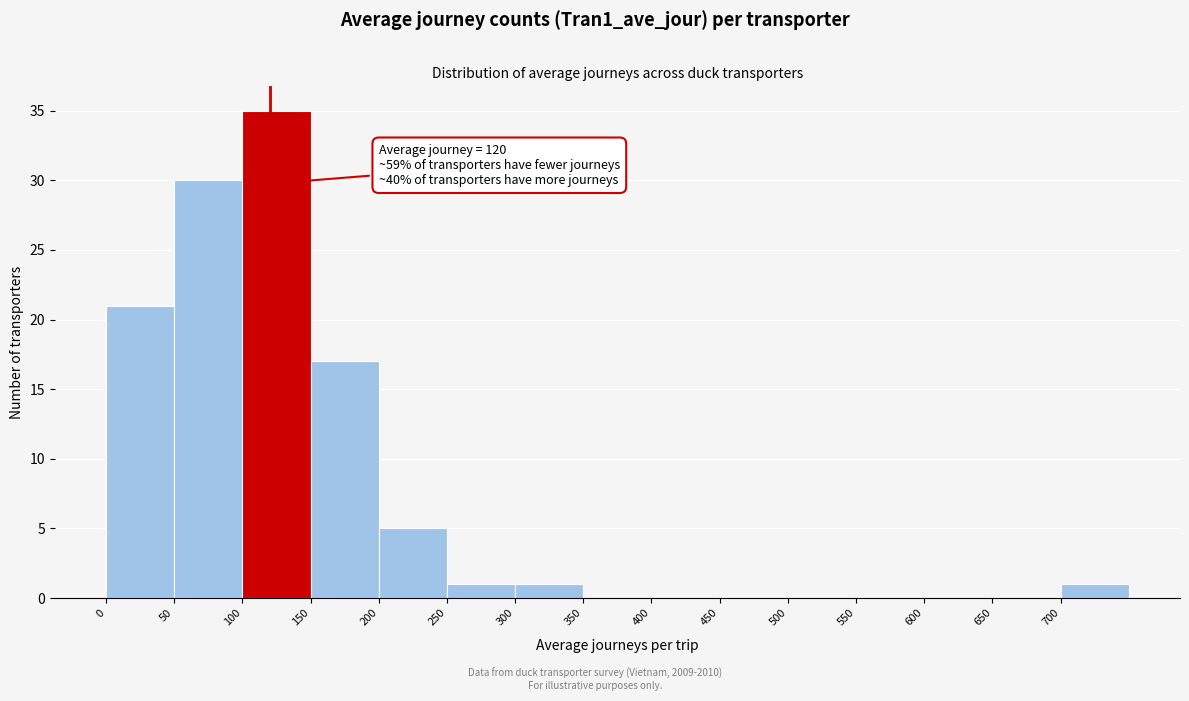

Over which range of the x-axis is the bar tallest?

100 to 150